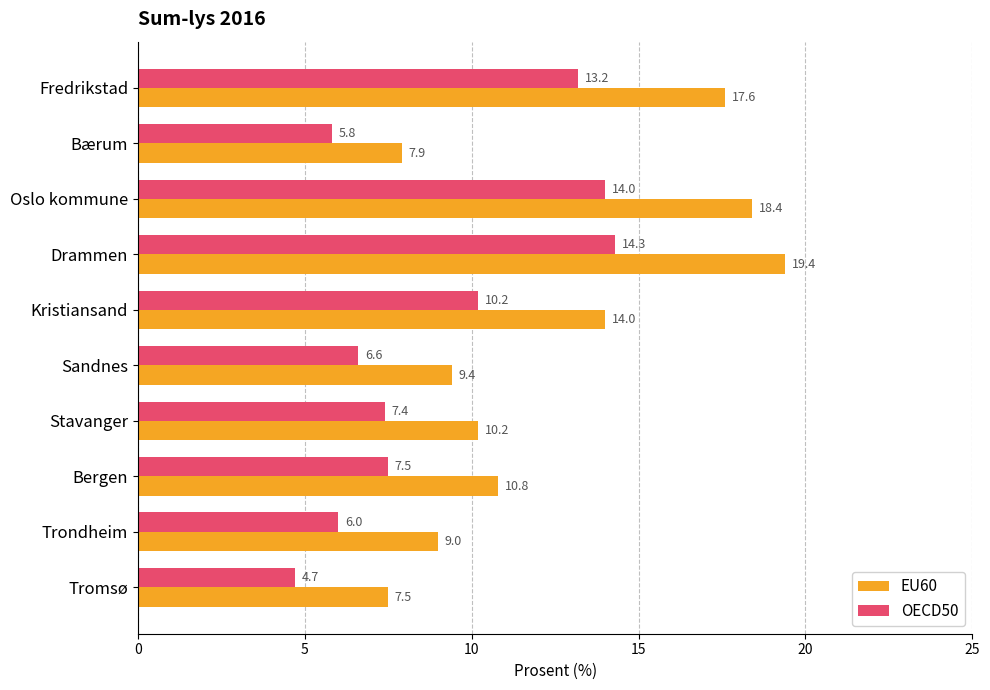

How many values in the OECD50 series exceed 7?

6